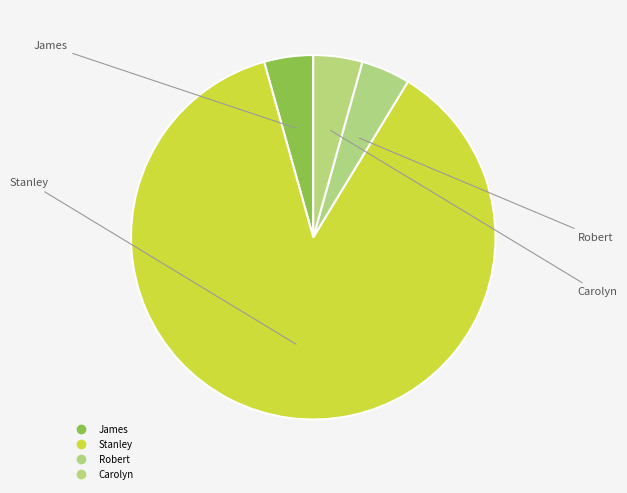

Does James account for over 50% of the chart?

No